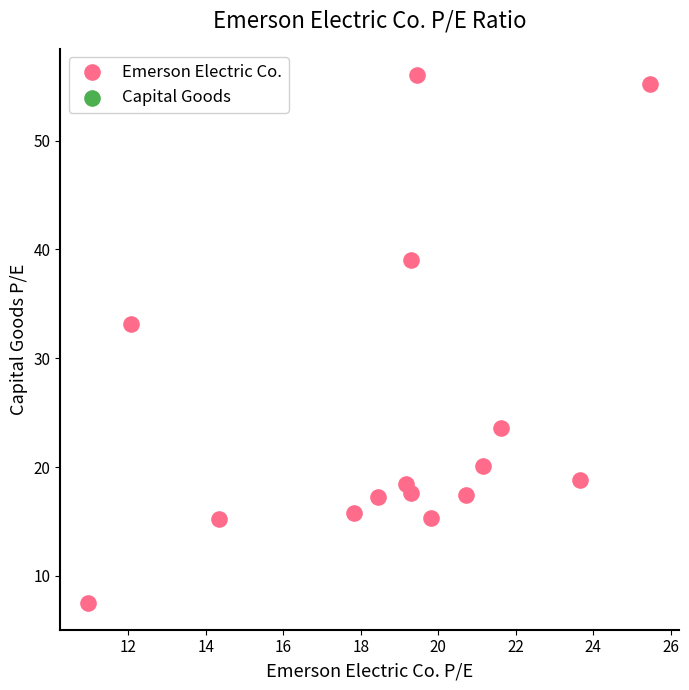

What is the range of X values (max minus min)?

14.5